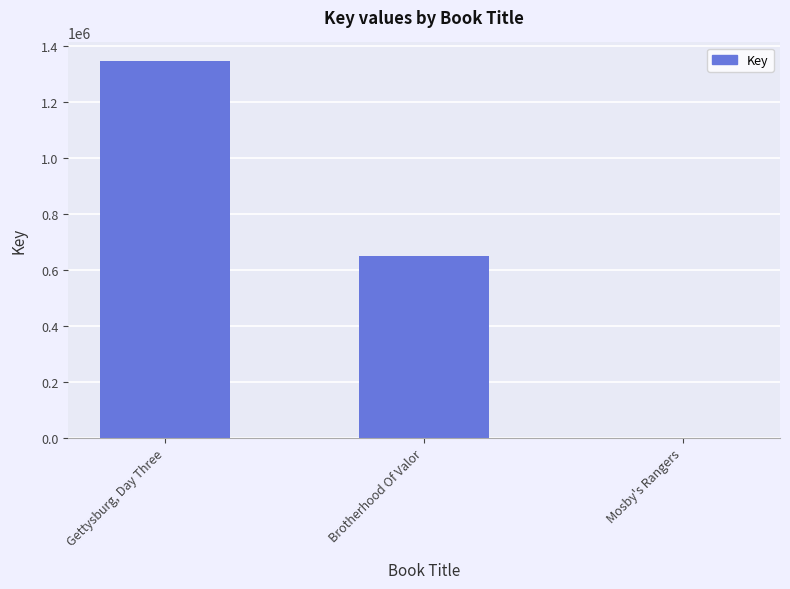

At which label does the data first exceed 651872?

Gettysburg, Day Three